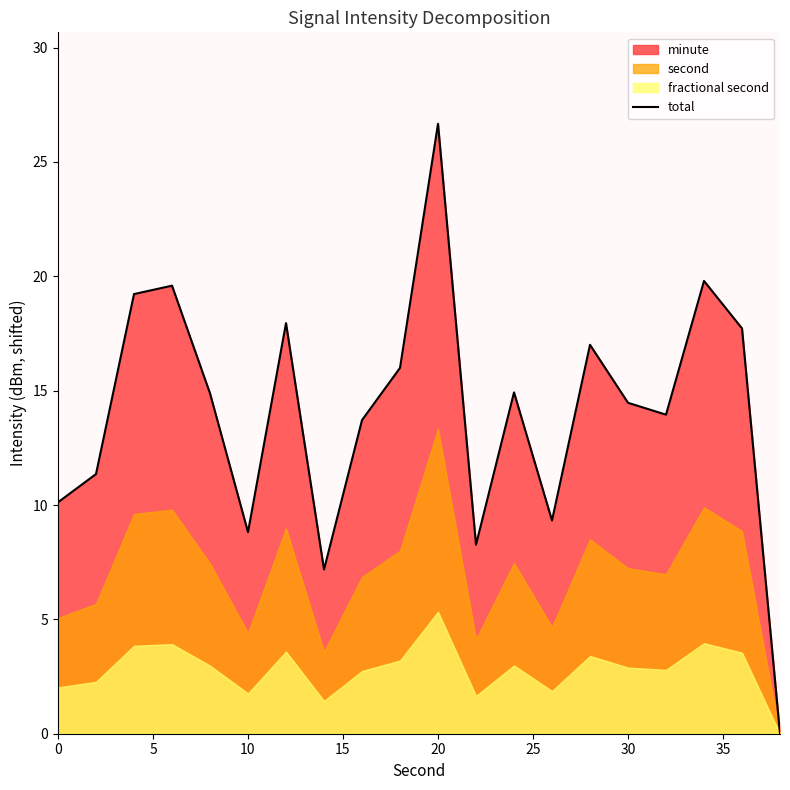

The value of total at 10 is 8.8. True or false?

True